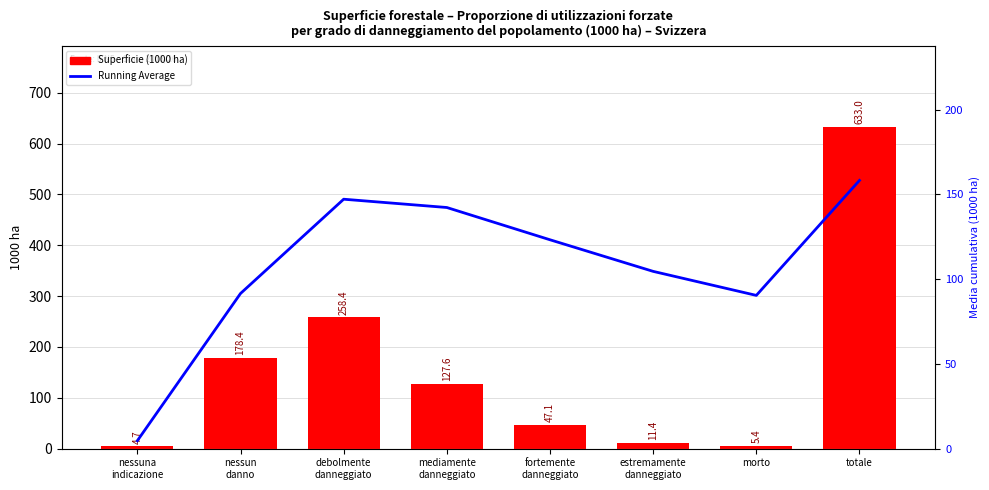

The value of Superficie (1000 ha) at mediamente
danneggiato is 127.6. True or false?

True